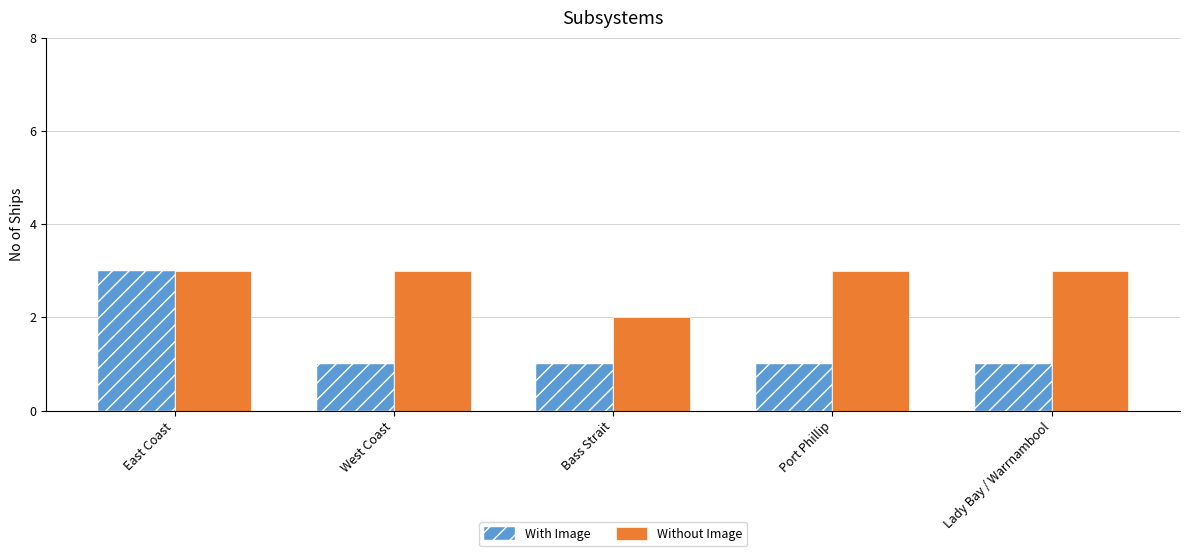

What is the label of the 5th bar from the left?

Lady Bay / Warrnambool